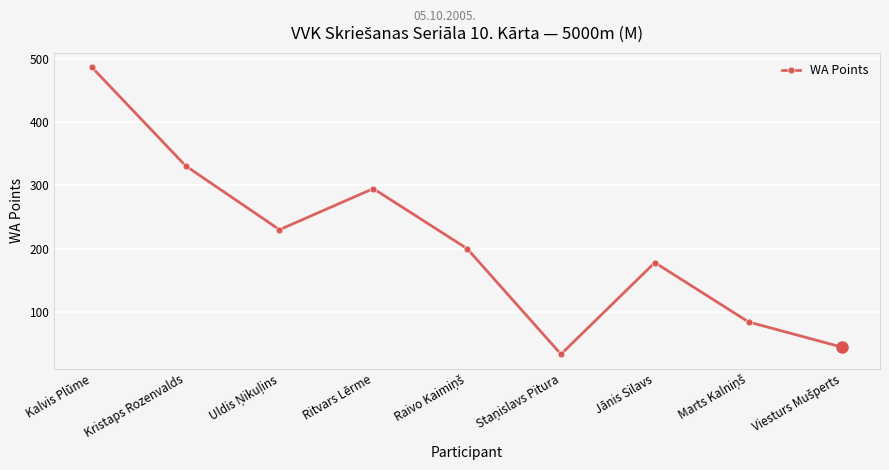

What is the change in value from Kristaps Rozenvalds to Jānis Silavs?

-153